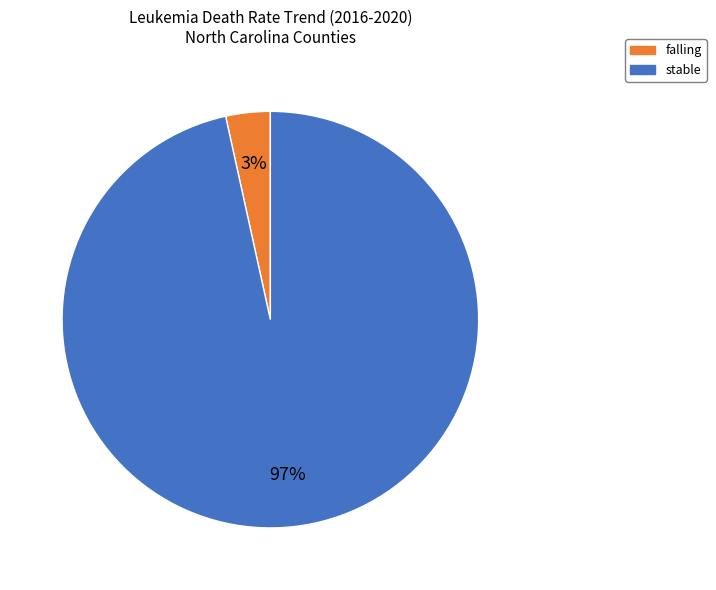

The stable slice represents 97% of the pie. True or false?

True